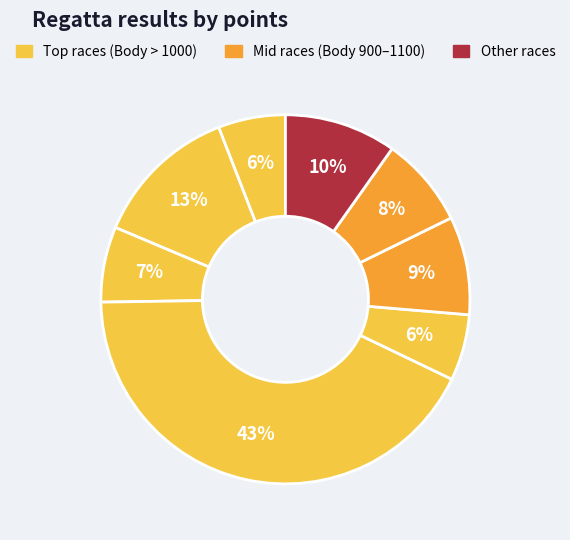

How many slices are in this pie chart?

8